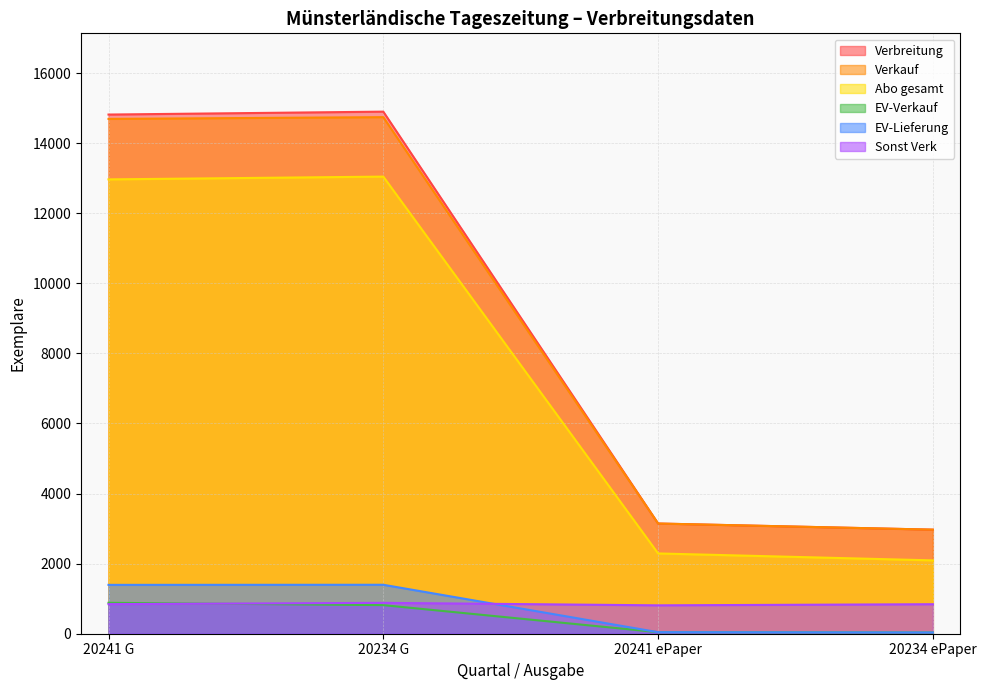

Which category has the lowest value across all series?

20234 ePaper